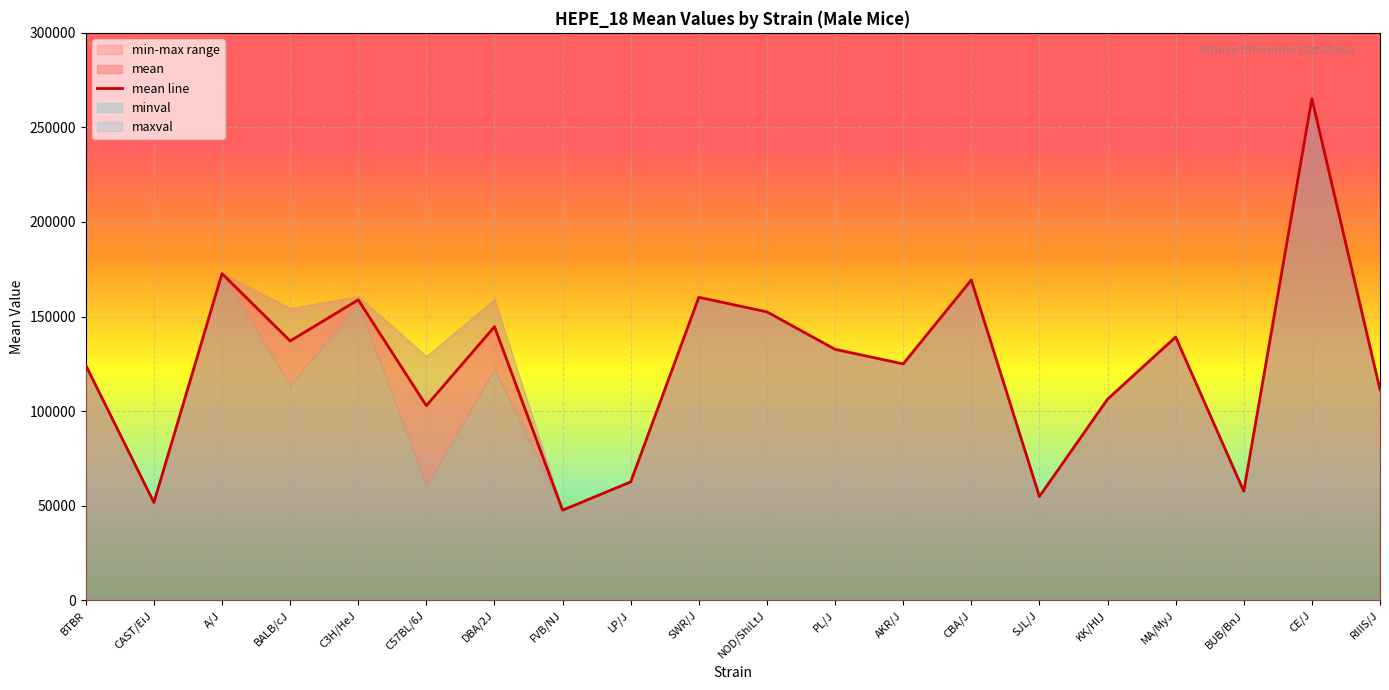

What is the average value?

123821